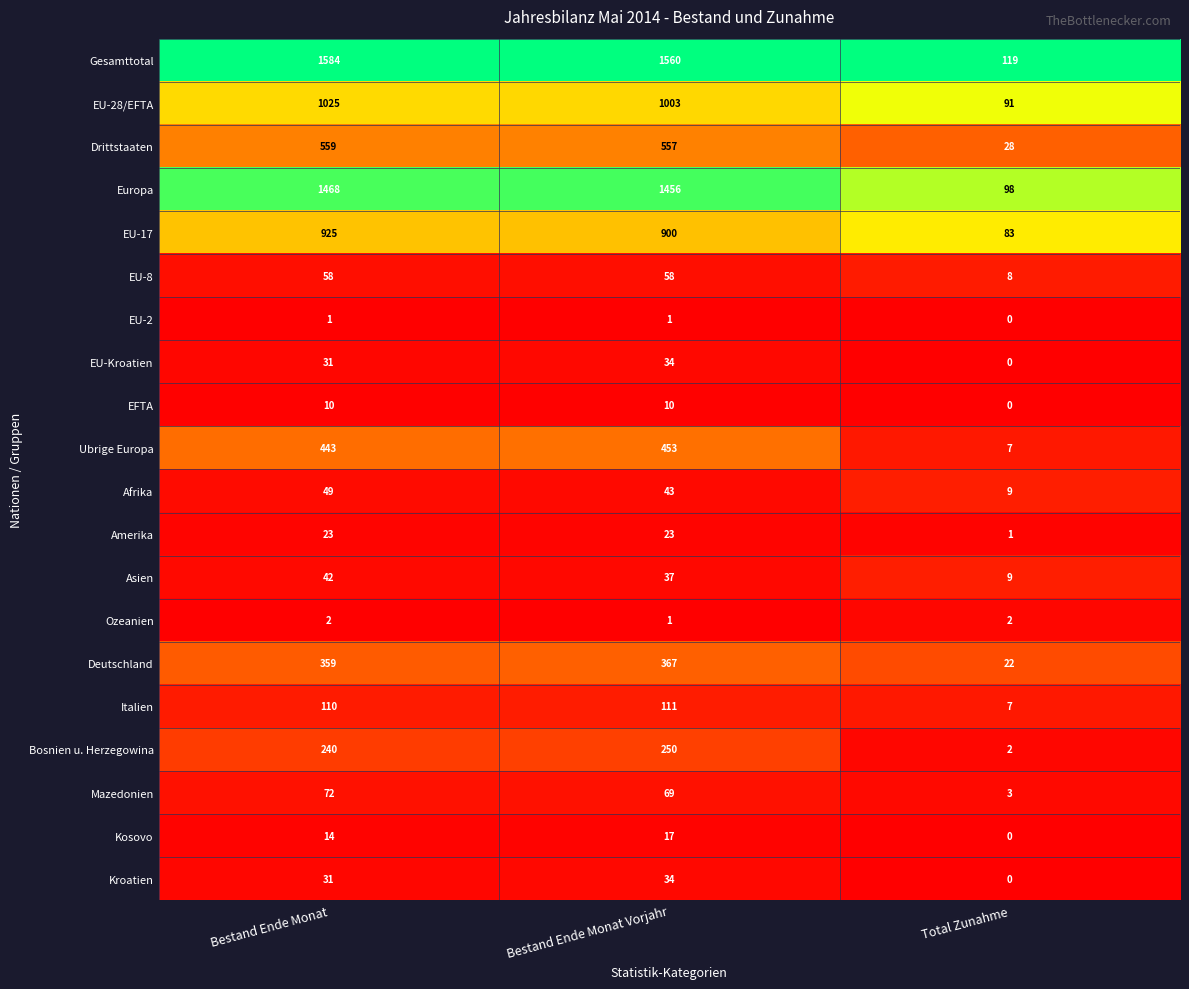

Is the value of Drittstaaten at Bestand Ende Monat Vorjahr greater than the value of Italien at Bestand Ende Monat?

Yes